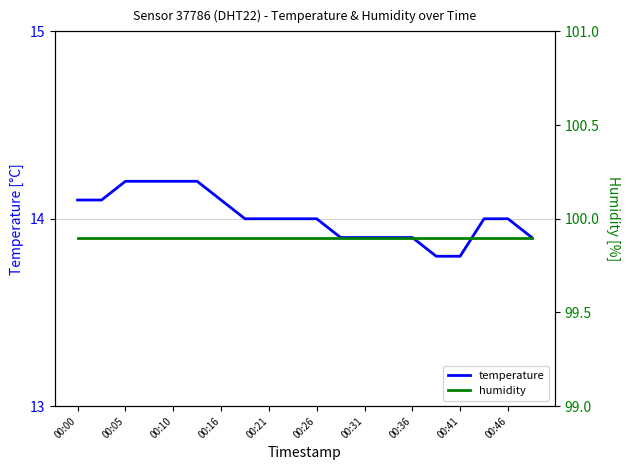

At which category does the chart reach its peak across all series?

00:00